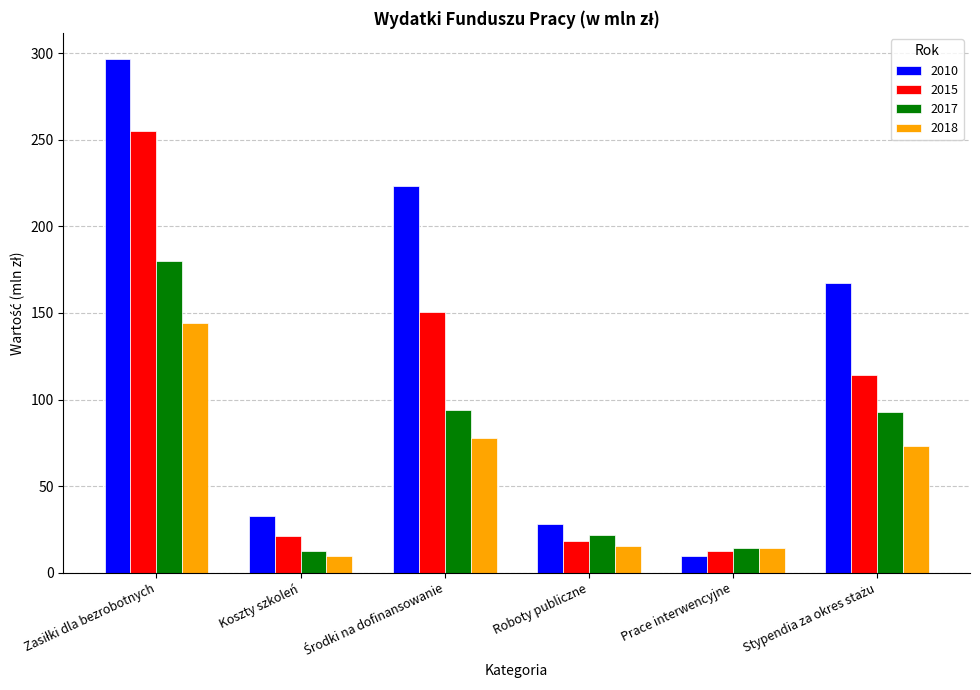

Is it true that 2017 equals 12.7 at Koszty szkoleń?

True